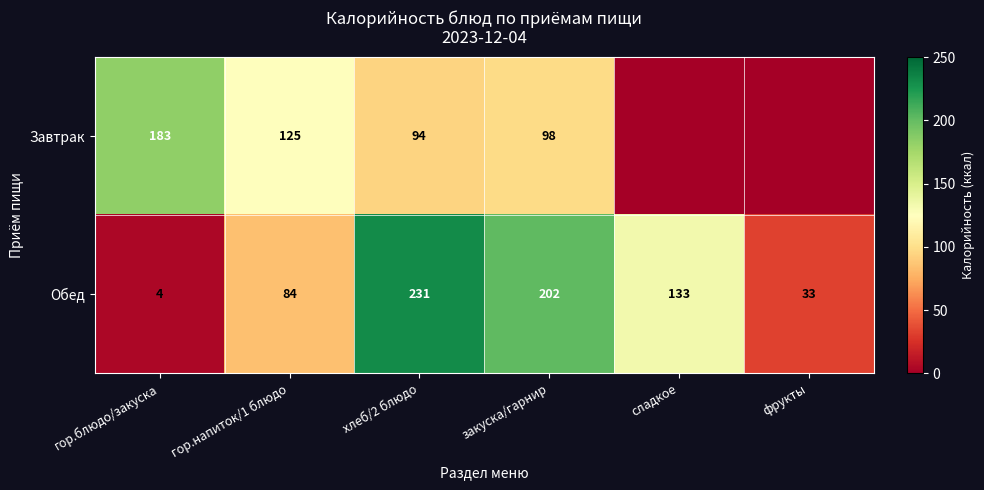

At which category does the chart reach its minimum across all series?

сладкое